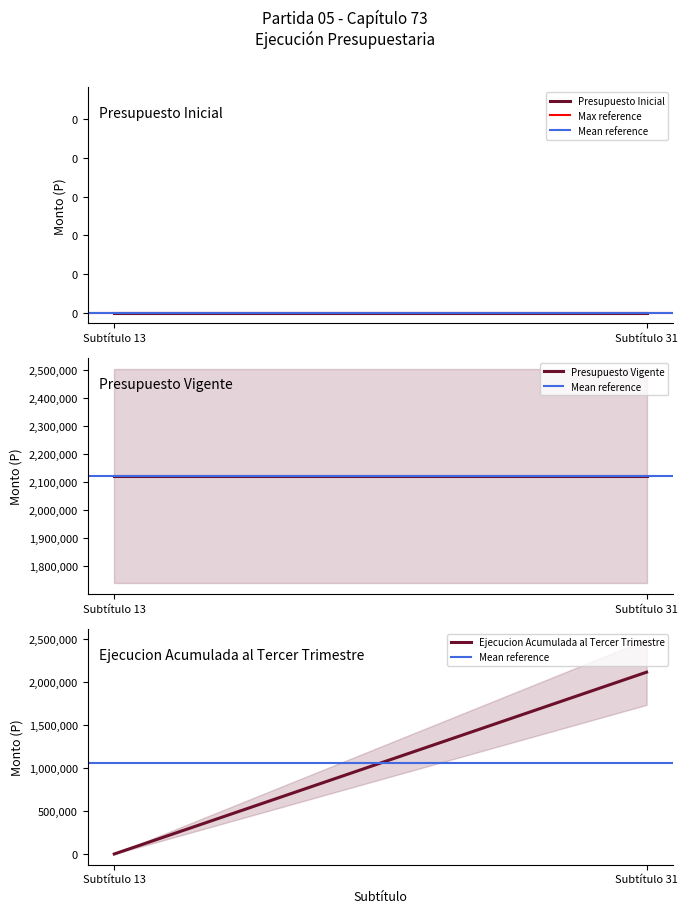

Which series has the largest range (max minus min)?

Ejecucion Acumulada al Tercer Trimestre